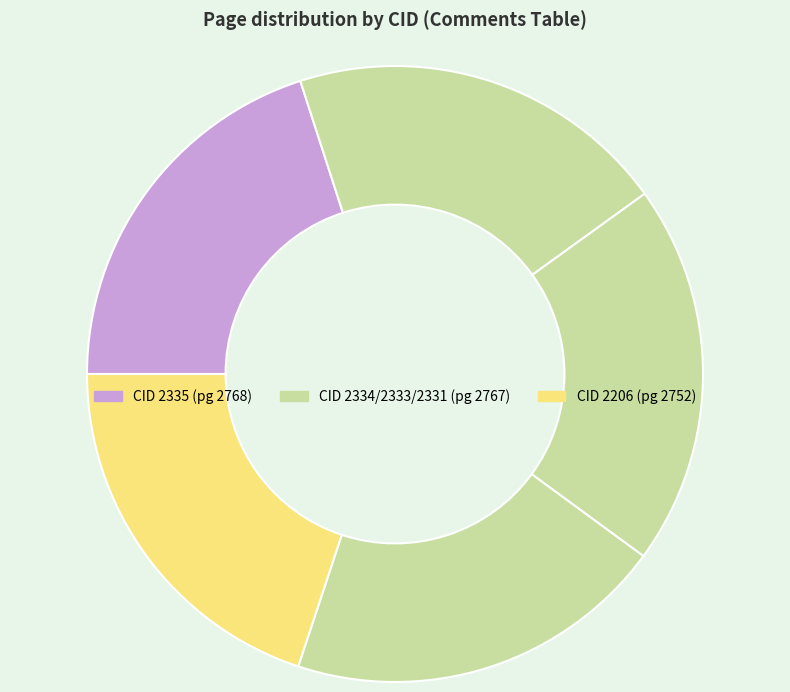

Which category has the biggest portion of the pie?

2335